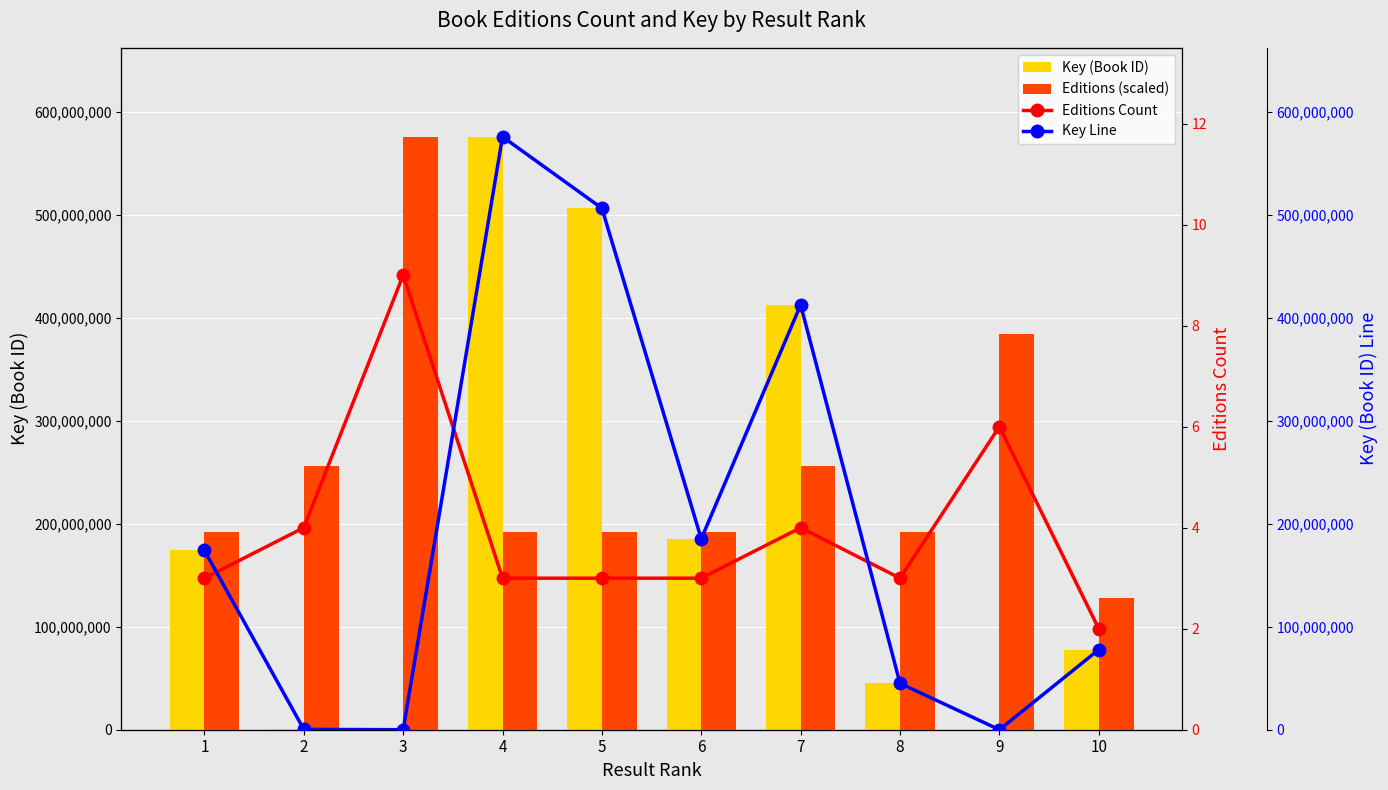

Rank the series by their maximum value, from highest to lowest.

Key (Book ID), Editions (scaled), Key Line, Editions Count